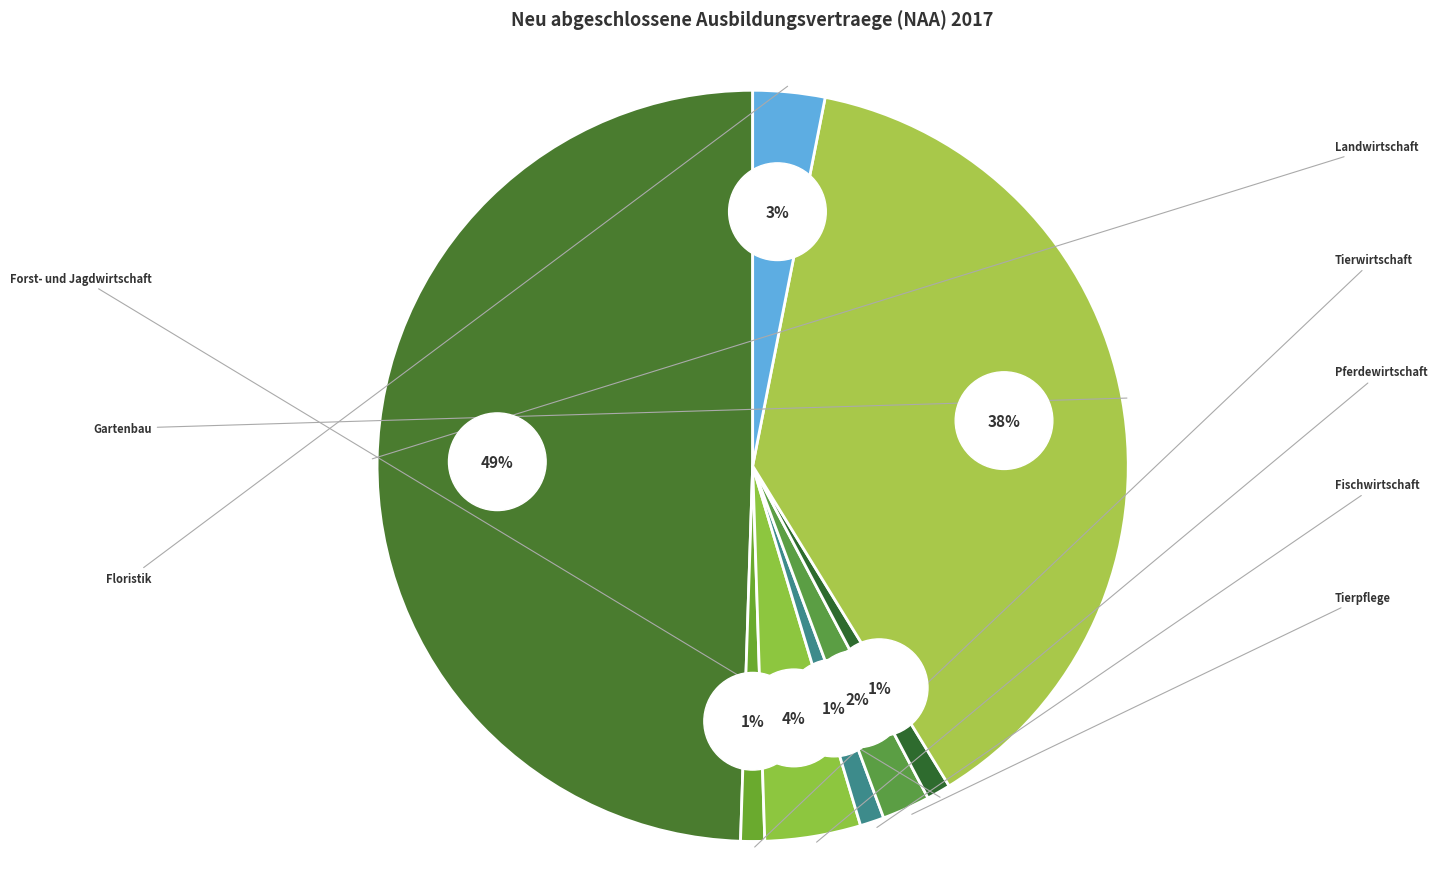

Between Tierpflege and Tierwirtschaft, which is larger?

Tierpflege